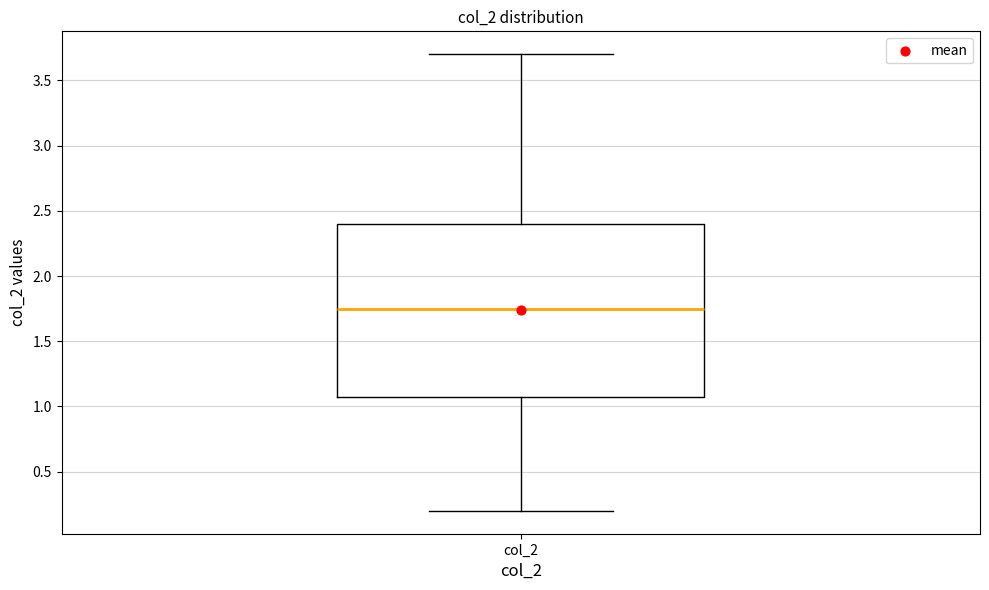

Transcribe this box plot: give where the median line is, the range the box spans, and where the two whiskers end, as read against the y-axis. The values are not printed on the chart, so give them approximately, as read against the axis.

median 1.75, box 1.10 to 2.40, whiskers 0.20 to 3.70